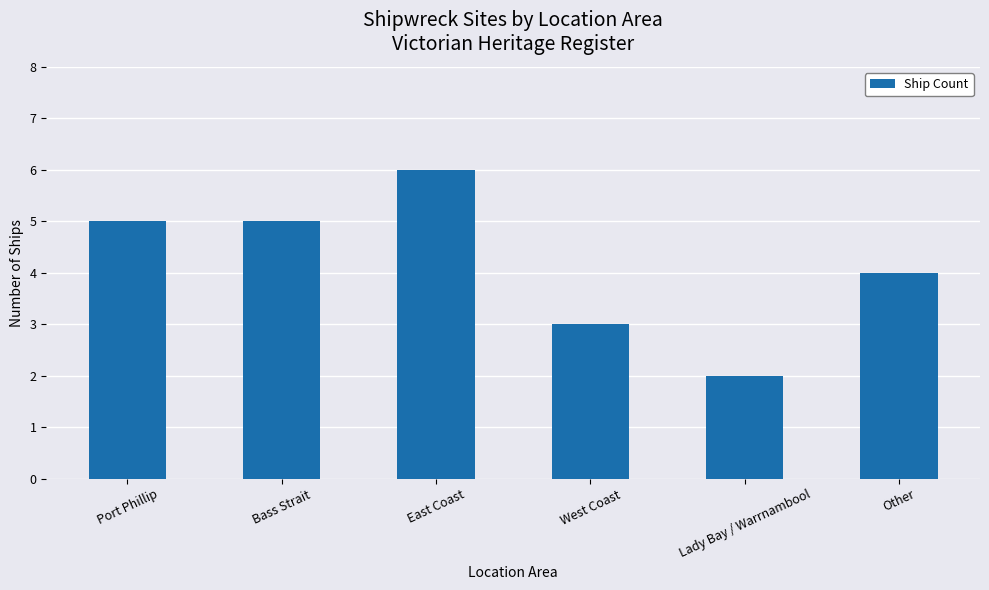

How many data points are less than 5?

3